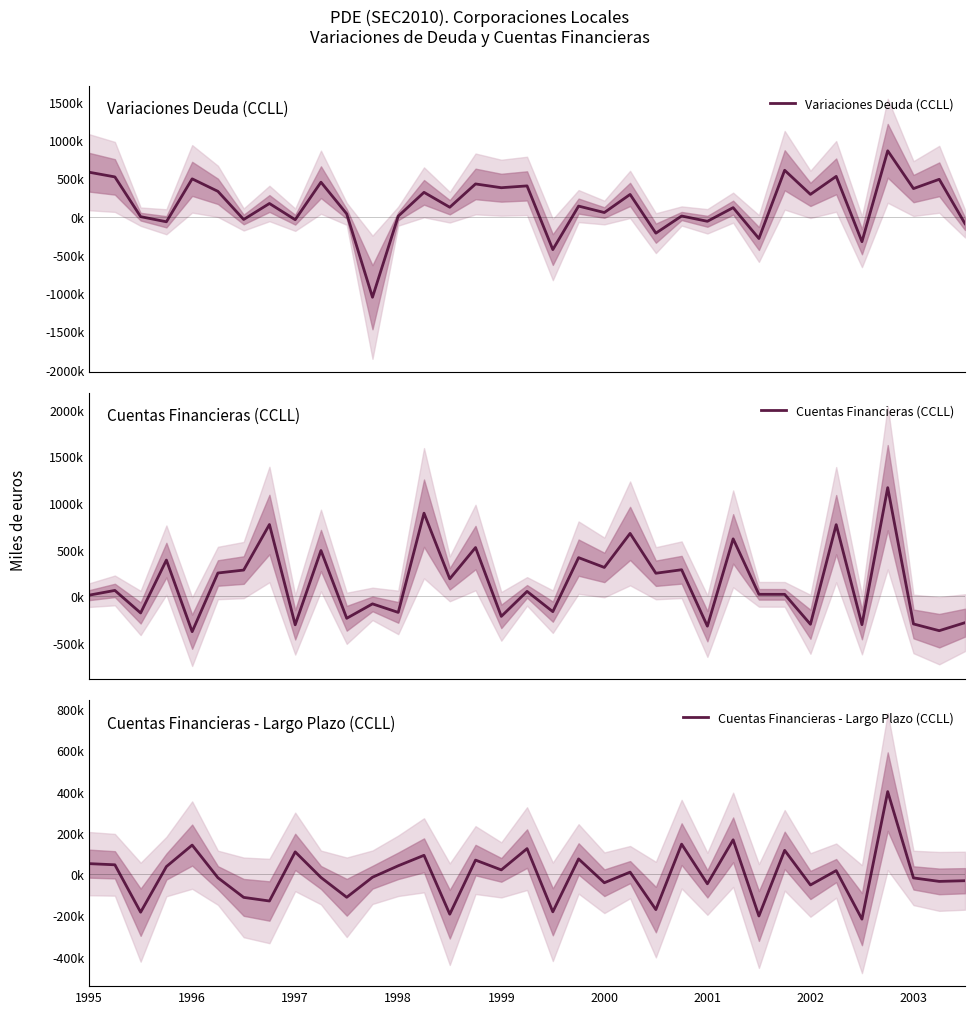

True or false: Variaciones Deuda (CCLL) has more than 1 interior local peaks.

True